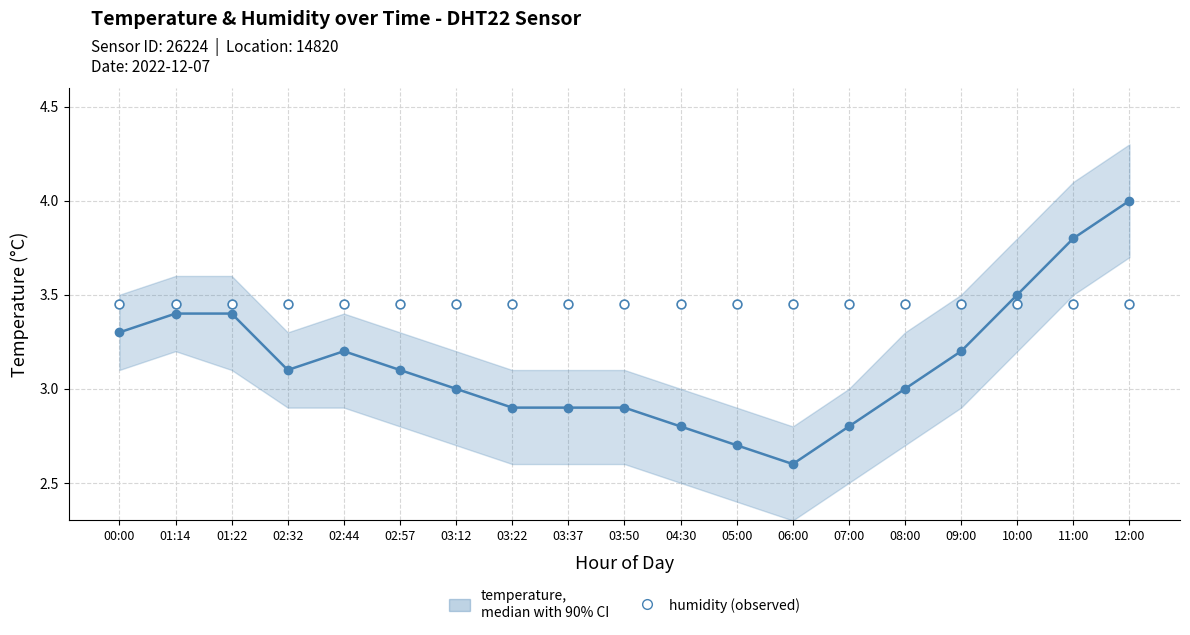

What is the total value across all series at 03:50?

6.3